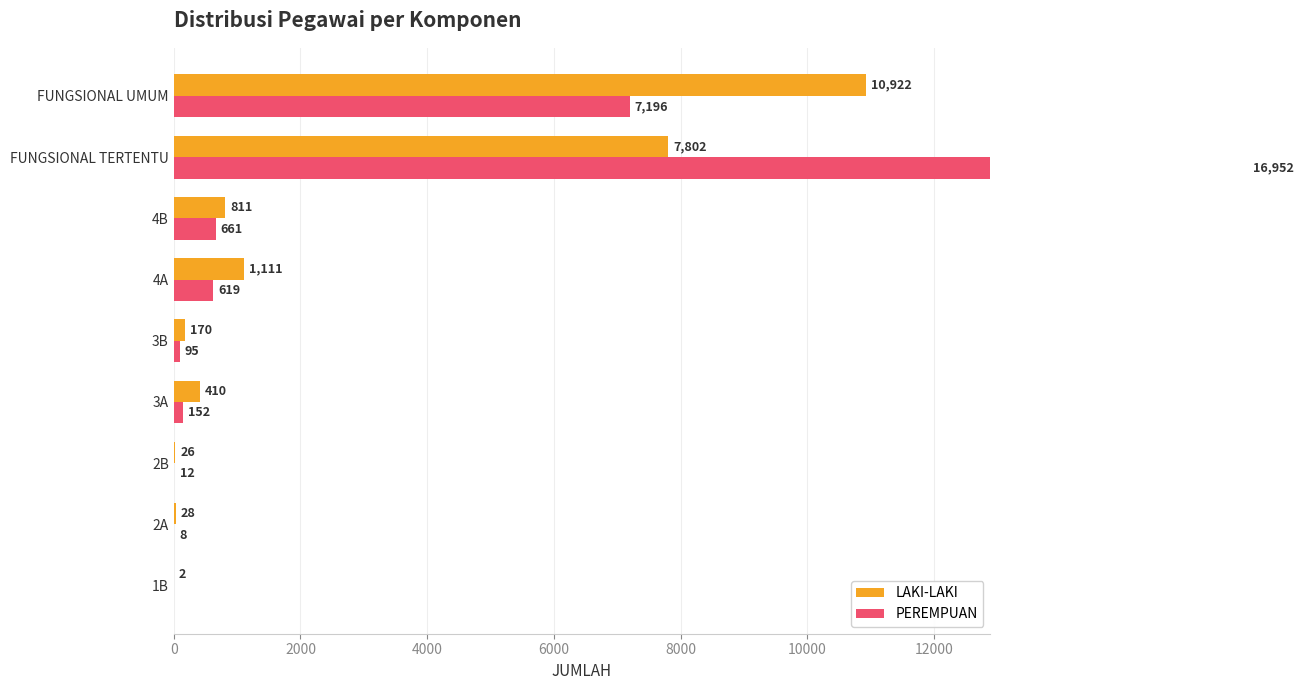

How many categories are shown in the chart?

9